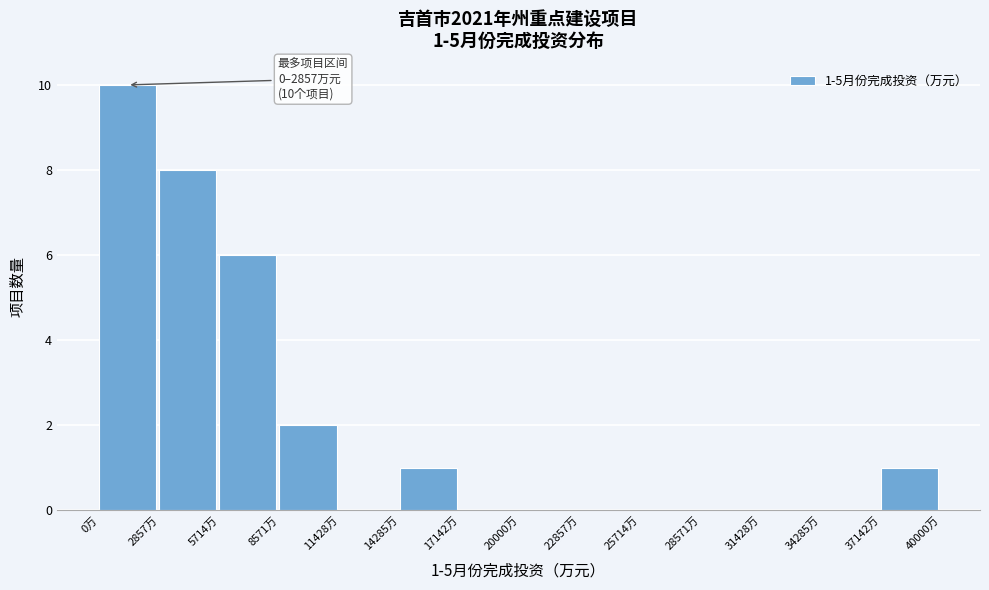

Over which range of the x-axis is the bar tallest?

0 to 3000